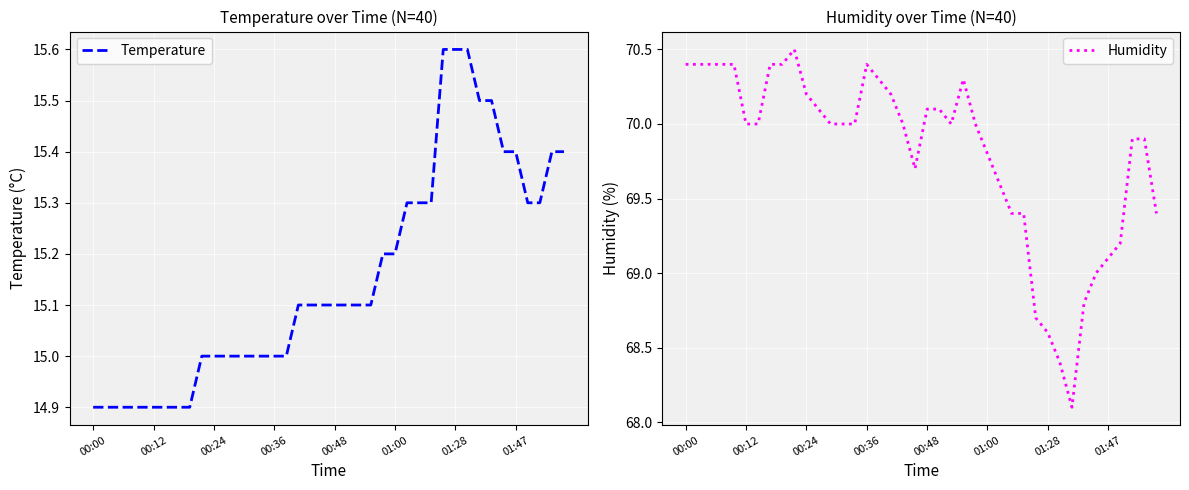

True or false: Temperature has a value of 15.2 at 01:00.

True